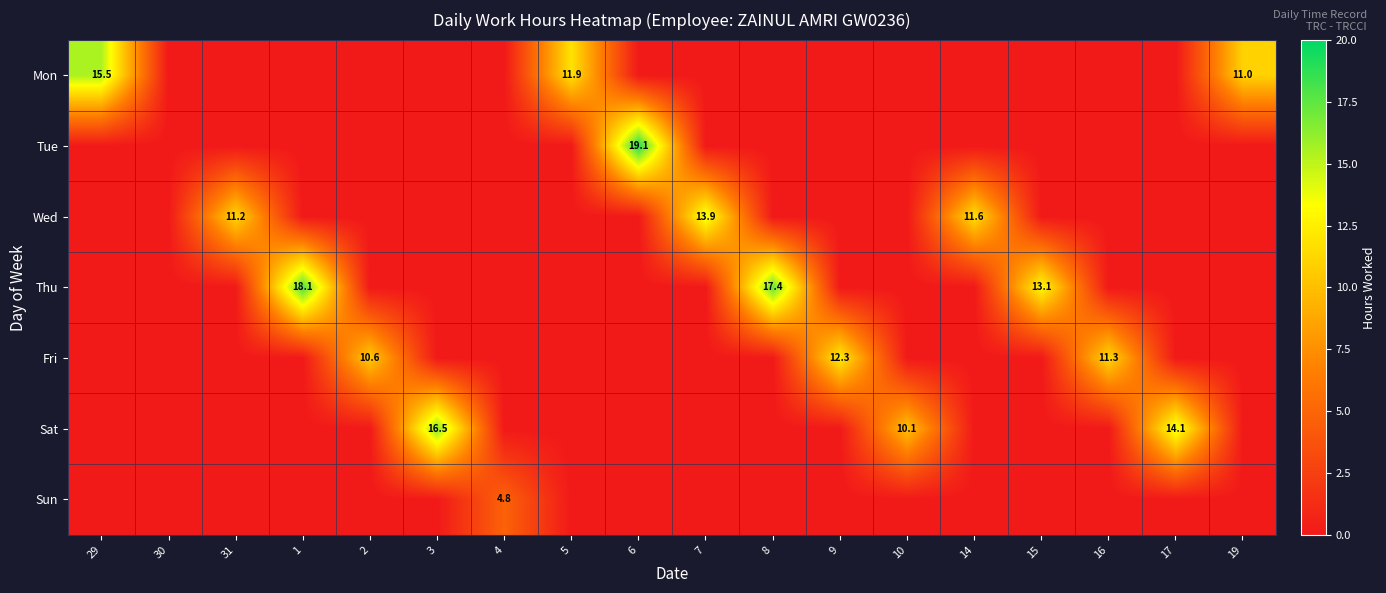

The Fri series shows 17.7 at 16. True or false?

False